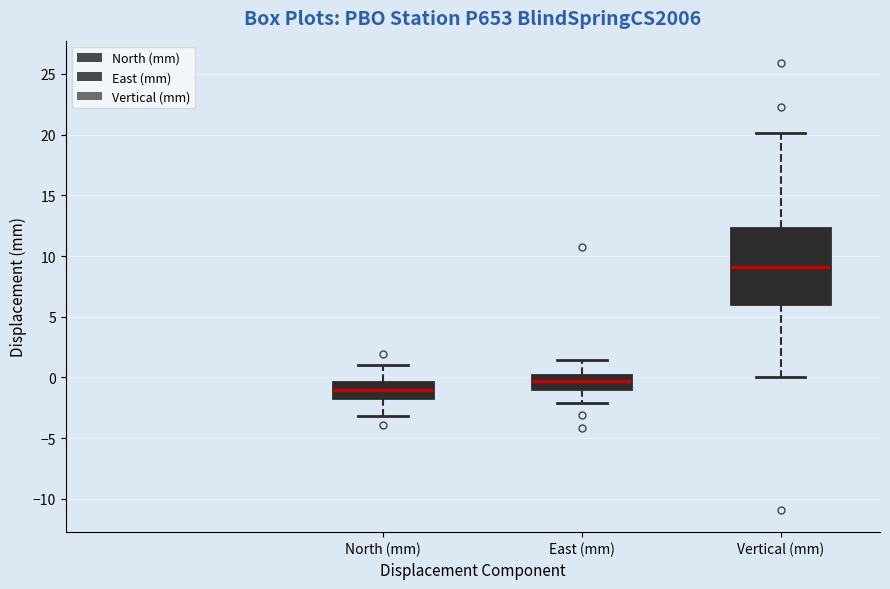

Reading left to right, read every box against the y-axis: the position of its median line, the range the box covers, and the ends of its whiskers. The values are not printed on the chart, so give them approximately, as read against the axis.

North (mm): median -1.0, box -1.5 to -0.5, whiskers -3.0 to 1.0
East (mm): median -0.5, box -1.0 to 0.0, whiskers -2.0 to 1.5
Vertical (mm): median 9.0, box 6.0 to 12.5, whiskers 0.0 to 20.0